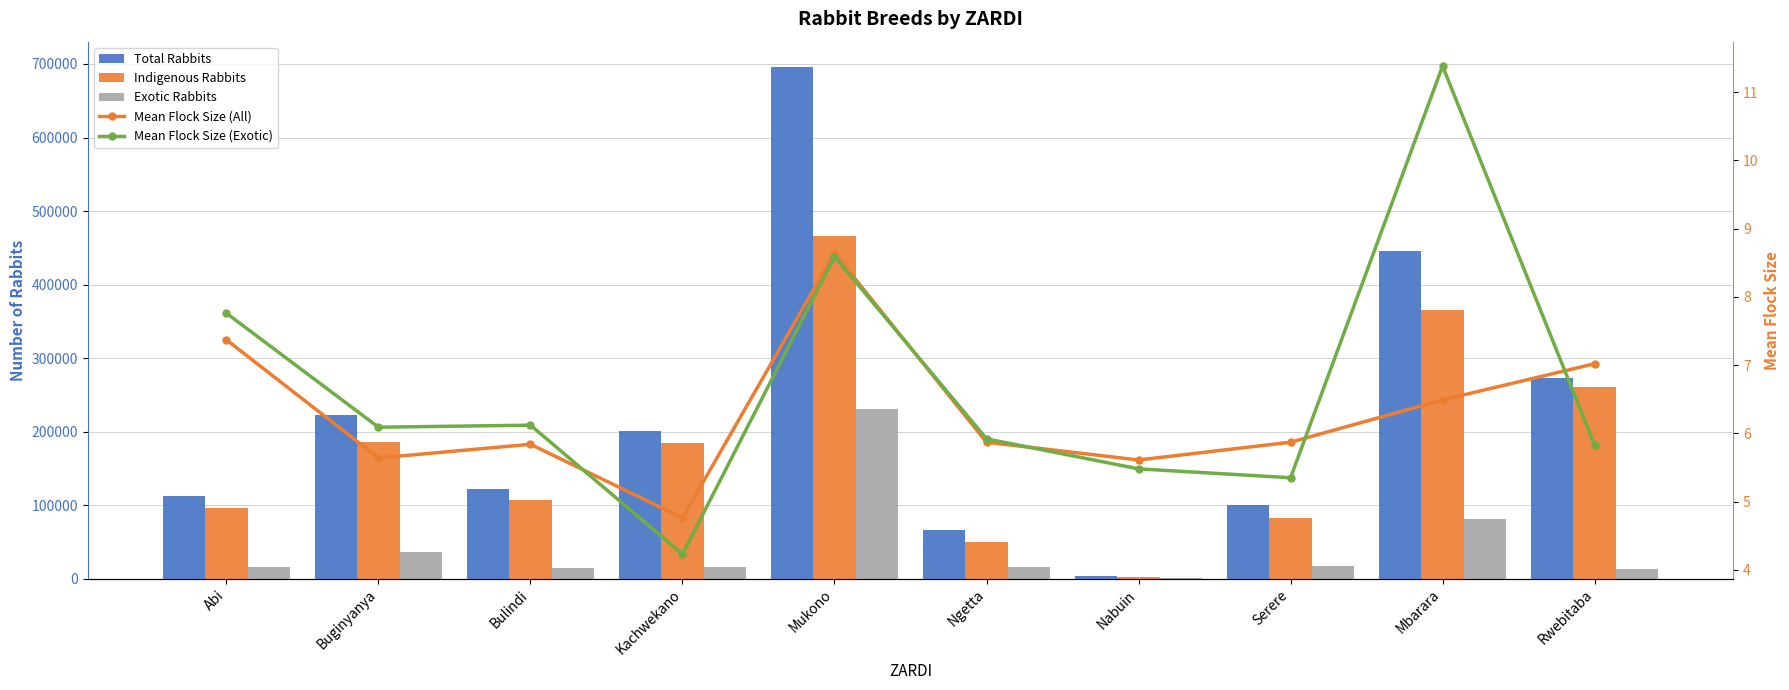

Reading left to right, extract all data points from this chart.

Total Rabbits: 111830.6	222507.7	122197.9	200491.5	695596.0	65695.3	2985.8	99536.8	446167.5	272413.3
Indigenous Rabbits: 95660.3	186380.5	107225.6	184344.4	465404.1	50439.4	2343.2	82676.2	364774.2	259966.0
Exotic Rabbits: 16170.3	36127.2	14972.4	16147.1	230191.9	15255.9	642.6	16860.5	81393.3	12447.4
Mean Flock Size (All): 7.4	5.6	5.8	4.8	8.6	5.9	5.6	5.9	6.5	7.0
Mean Flock Size (Exotic): 7.8	6.1	6.1	4.2	8.6	5.9	5.5	5.3	11.4	5.8